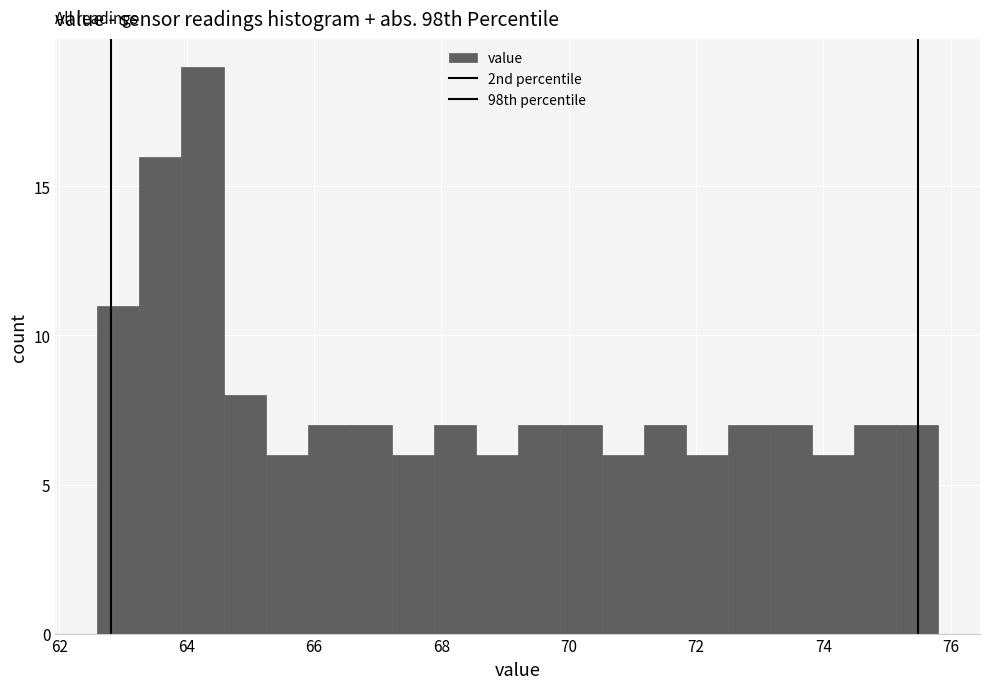

Read against the x-axis, roughly where is the centre of the tallest bar?

64.2